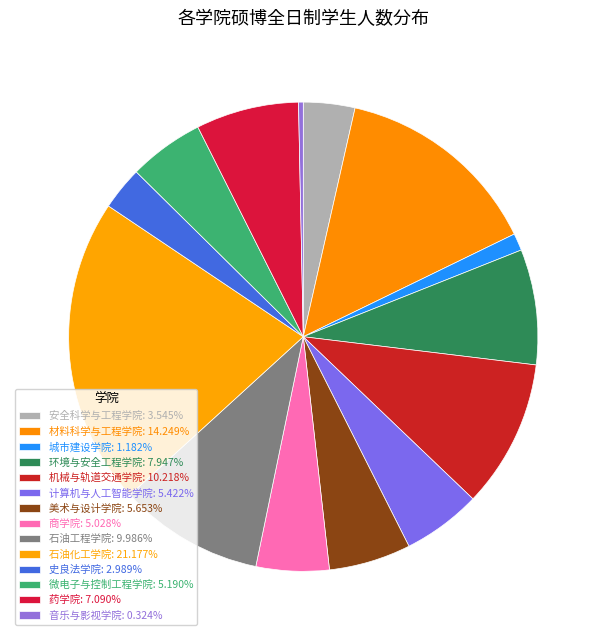

Count the number of slices in the pie.

14